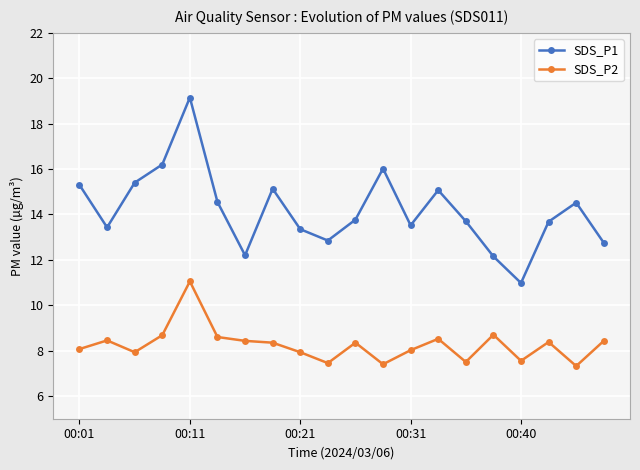

List the series in order of their overall mean, lowest first.

SDS_P2, SDS_P1